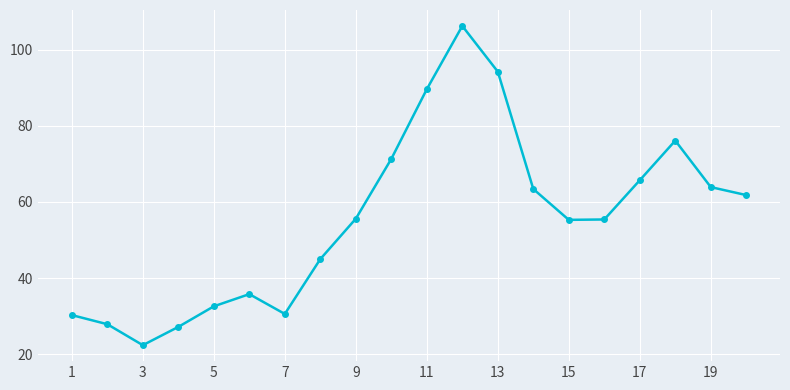

What is the difference between the maximum and minimum values?

83.8